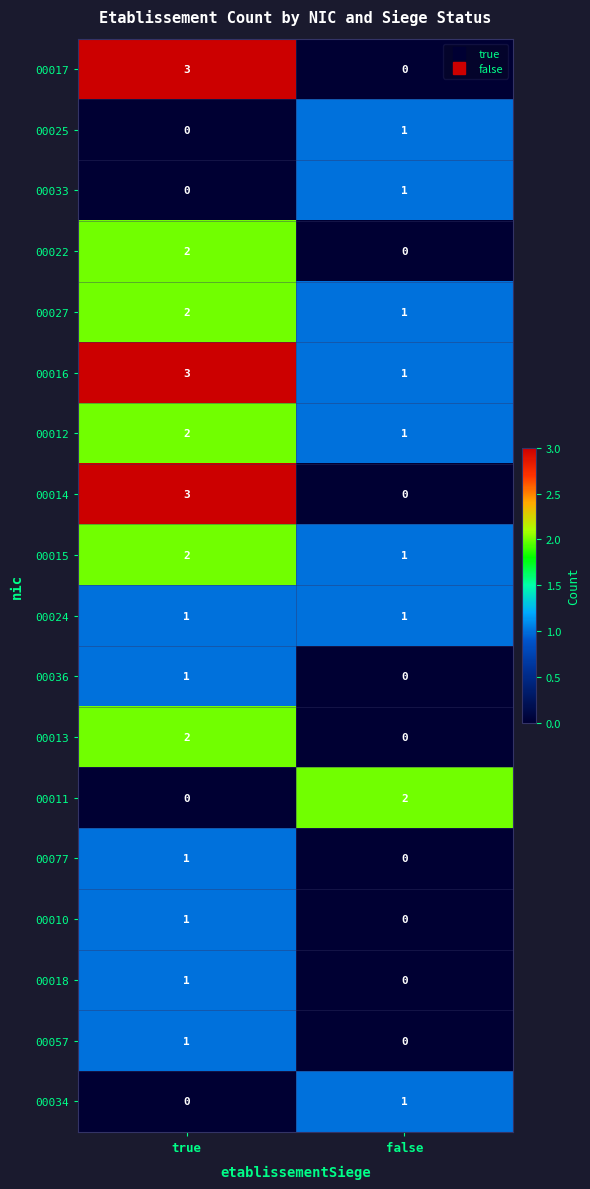

Count the number of data series in this chart.

18